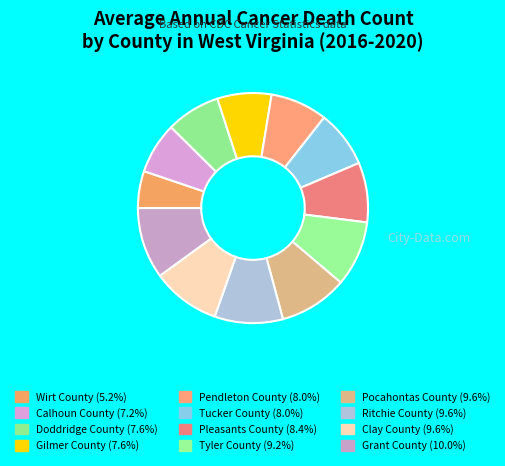

How many slices are in this pie chart?

12